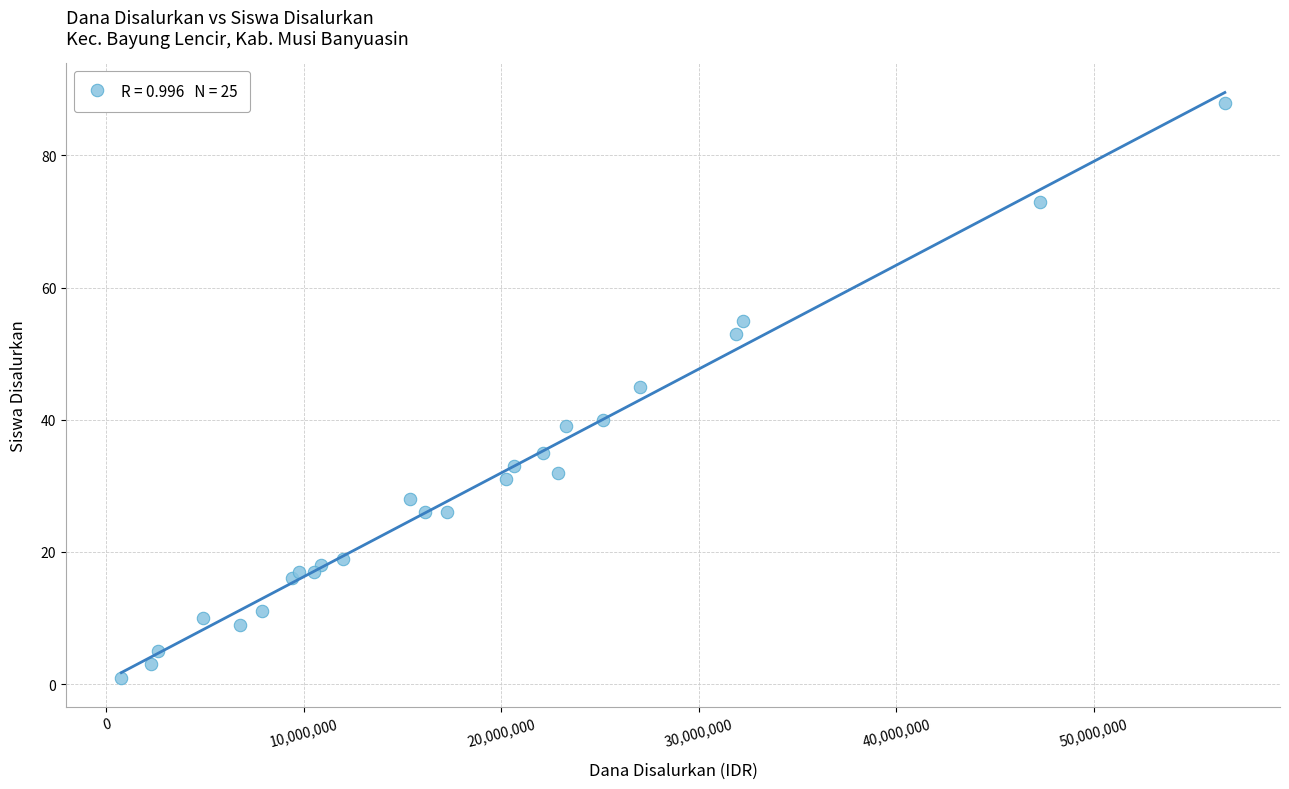

What is the range of Y values (max minus min)?

87